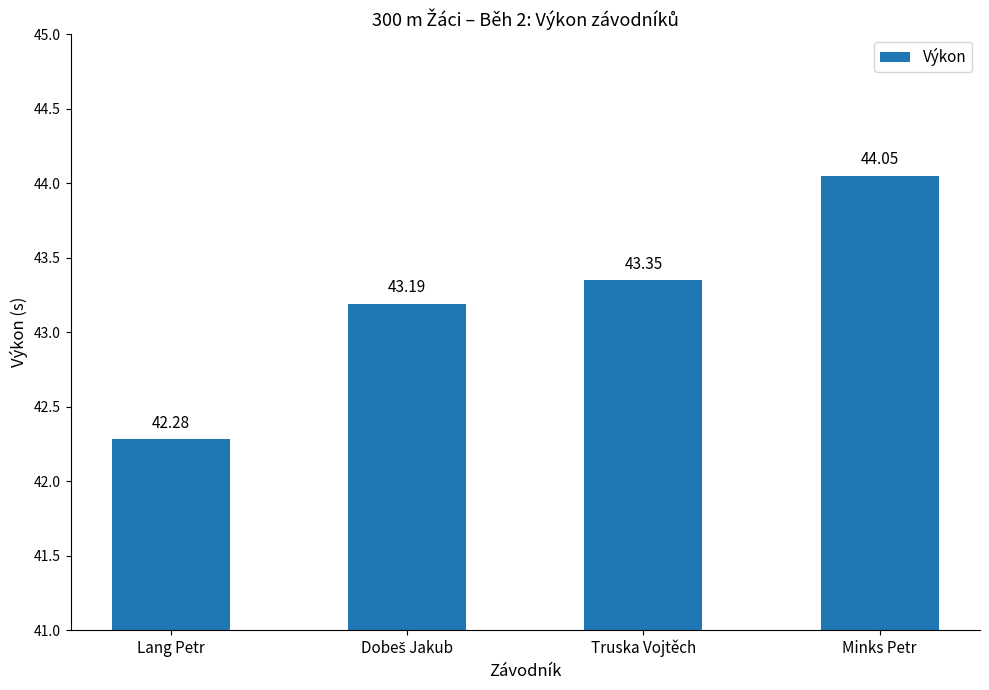

What is the difference between the second highest and second lowest values?

0.2